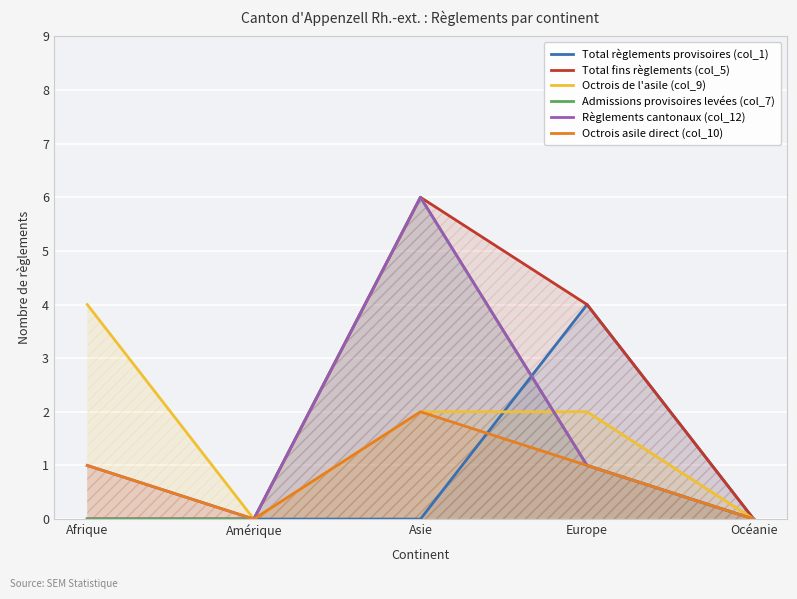

At which label does Règlements cantonaux (col_12) reach its peak?

Asie